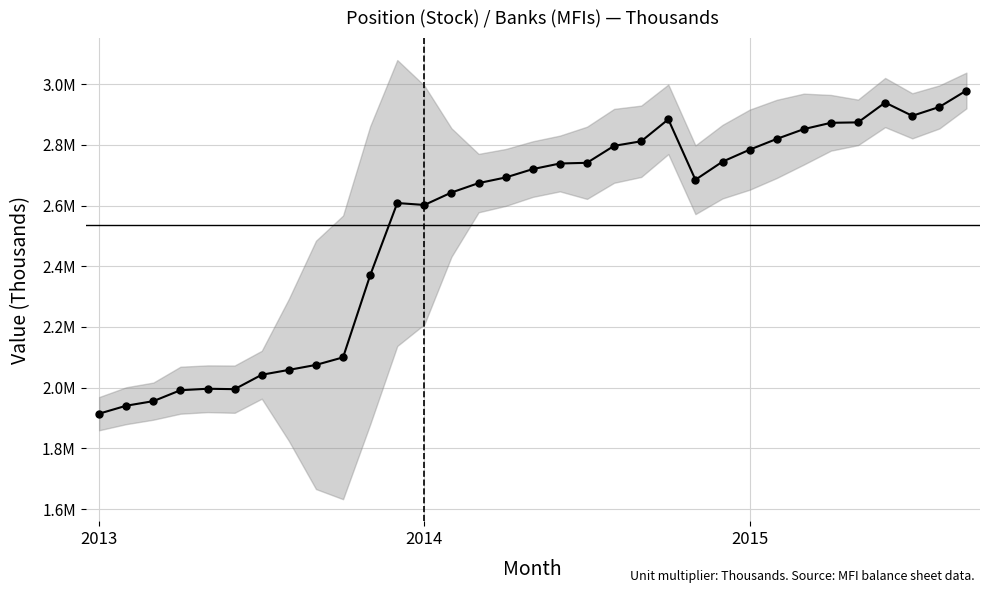

What is the difference between the values at 10 and 4?

373772